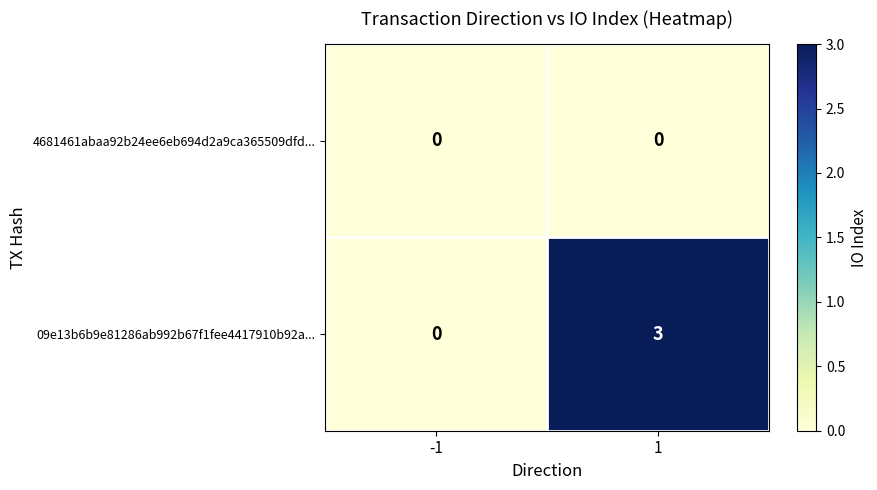

What is the greatest value displayed?

3